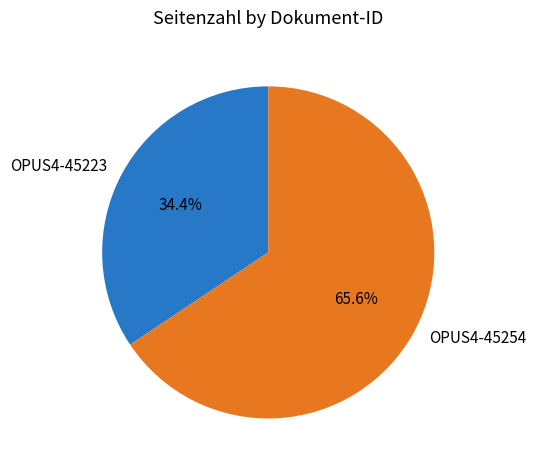

To the nearest percent, what is the combined percentage of OPUS4-45254 and OPUS4-45223?

100%